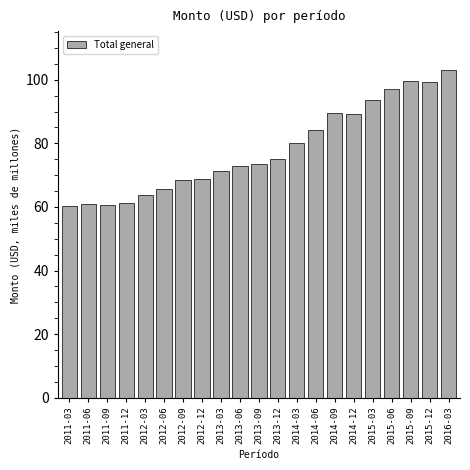

What is the change in value from 2011-06 to 2015-06?

+36.1